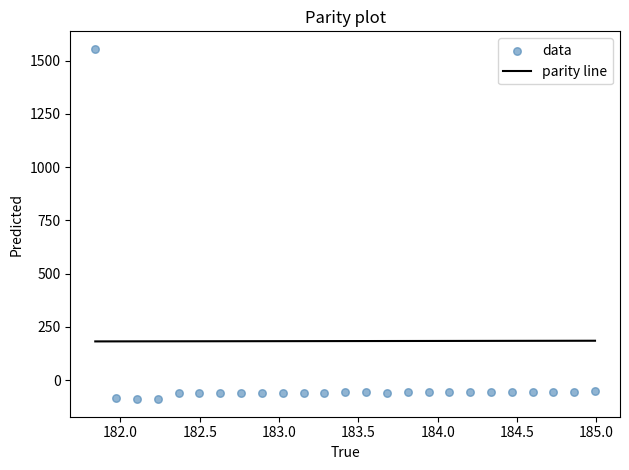

What is the range of Y values (max minus min)?

1645.4